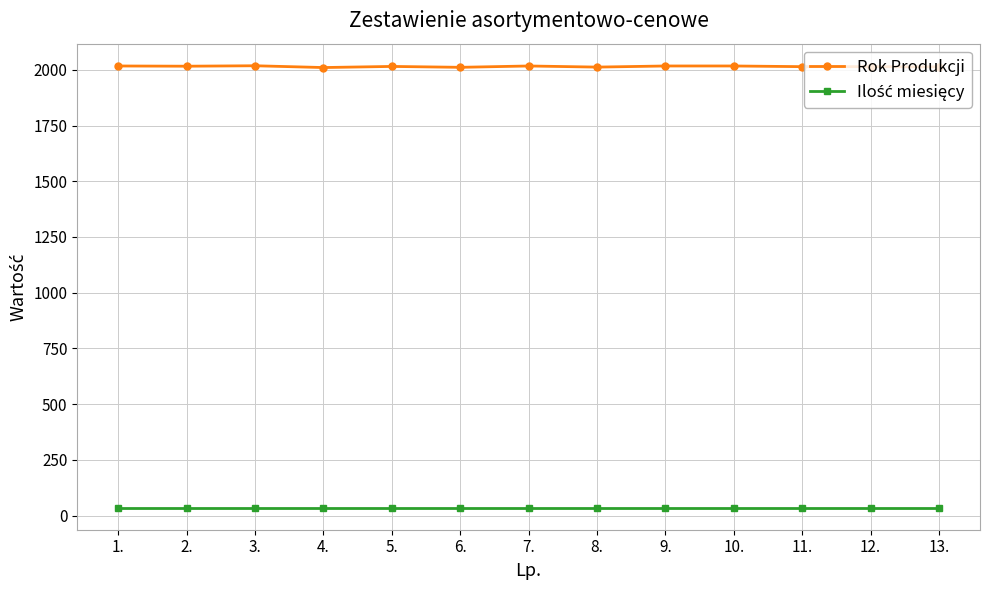

Which series has the largest total across all categories?

Rok Produkcji